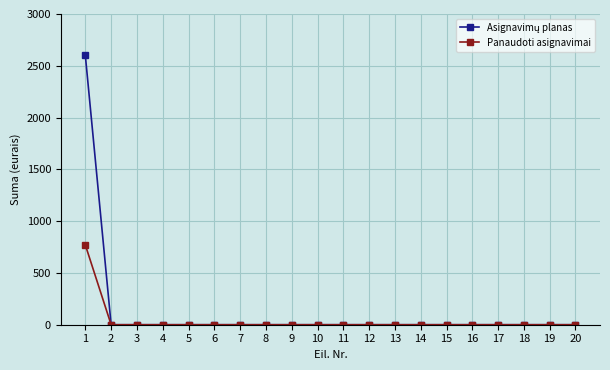

Does the chart display data point markers on the line(s)?

Yes